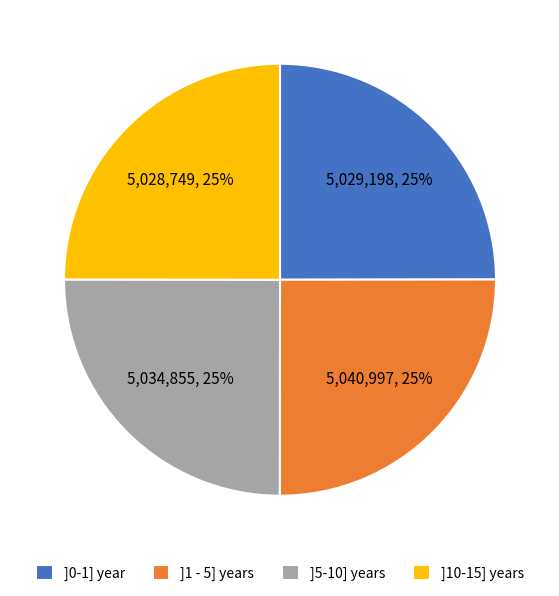

To the nearest percent, what percentage of the pie is ]0-1] year?

25%